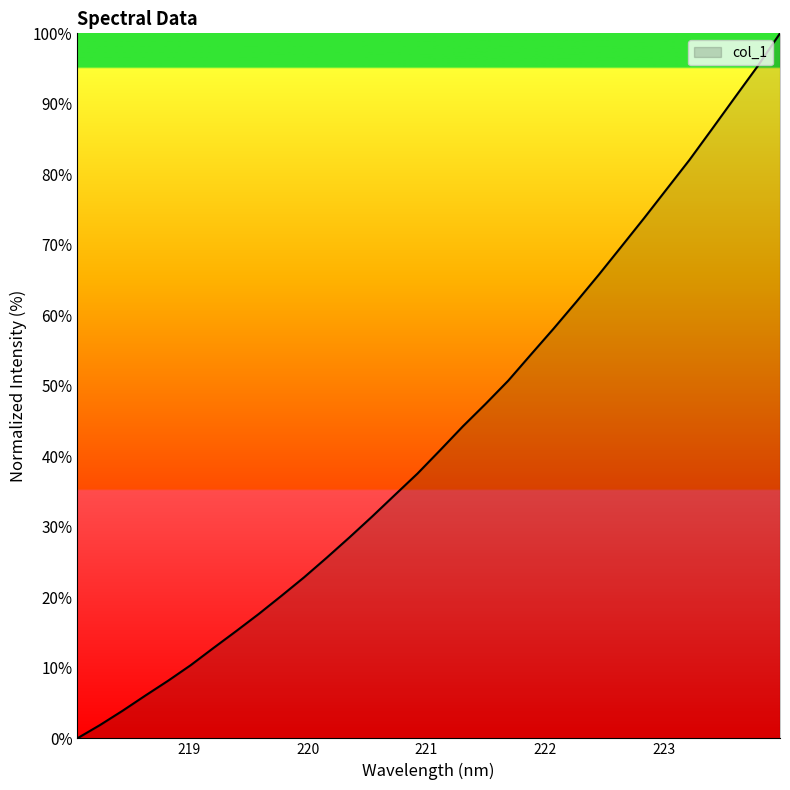

What is the sum of all values?

1376.5